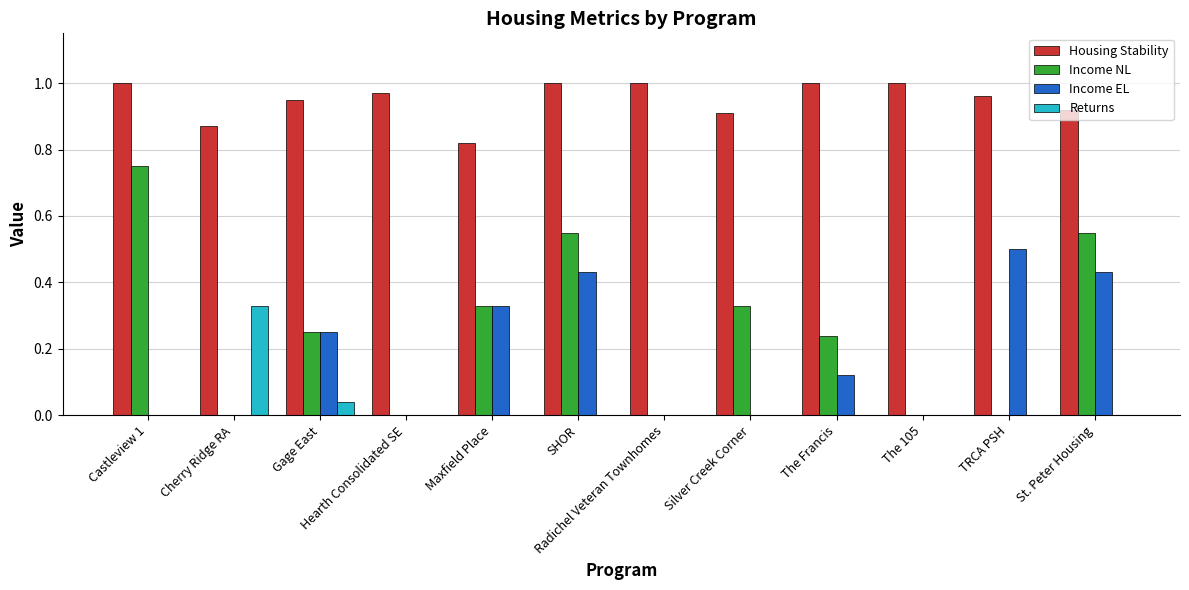

Is the value of Income EL at TRCA PSH greater than the value of Housing Stability at Hearth Consolidated SE?

No